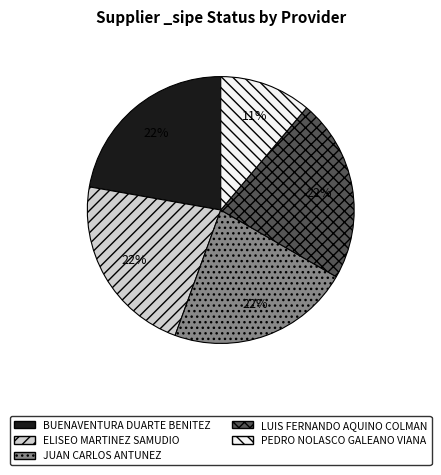

How many slices are in this pie chart?

5